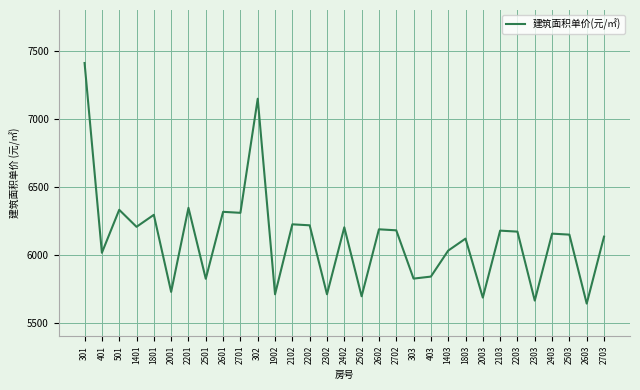

What is the greatest value displayed?

7410.0